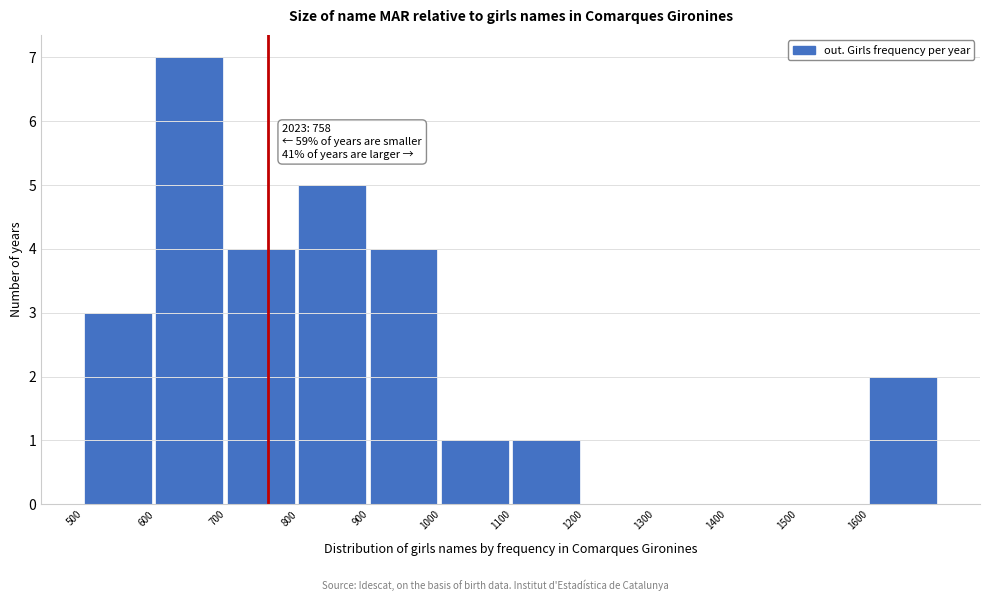

Over which range of the x-axis is the bar tallest?

600 to 700